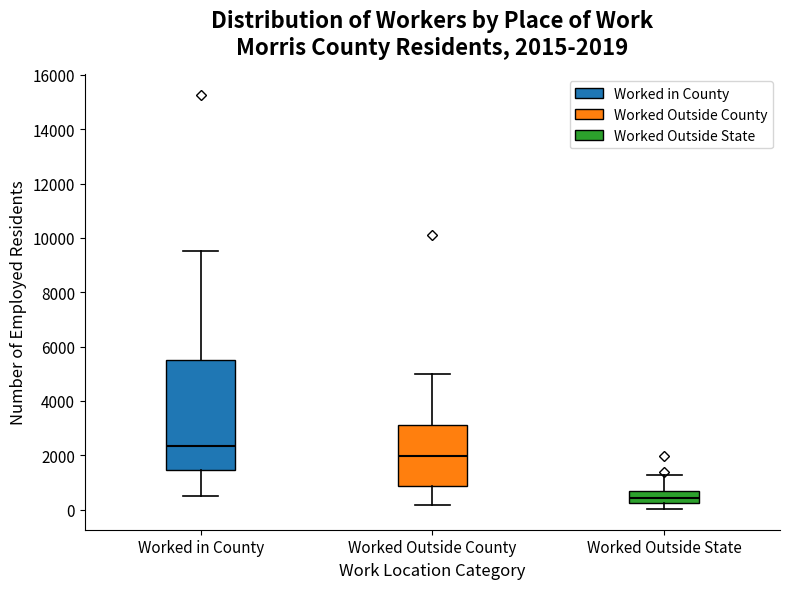

Comparing the boxes themselves (not the whiskers), which one is the tallest?

Worked in County